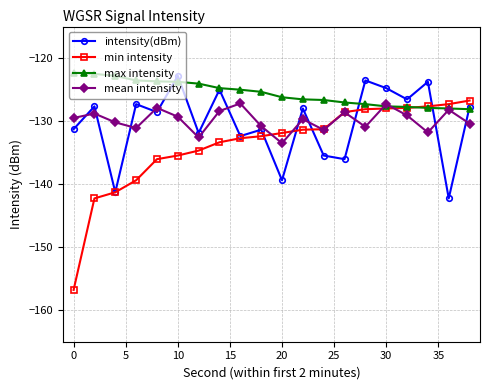

Which series has the largest range (max minus min)?

min intensity